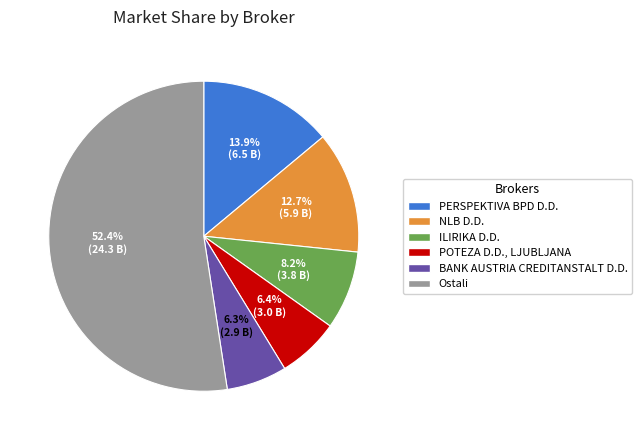

Does any single category account for the majority?

Yes